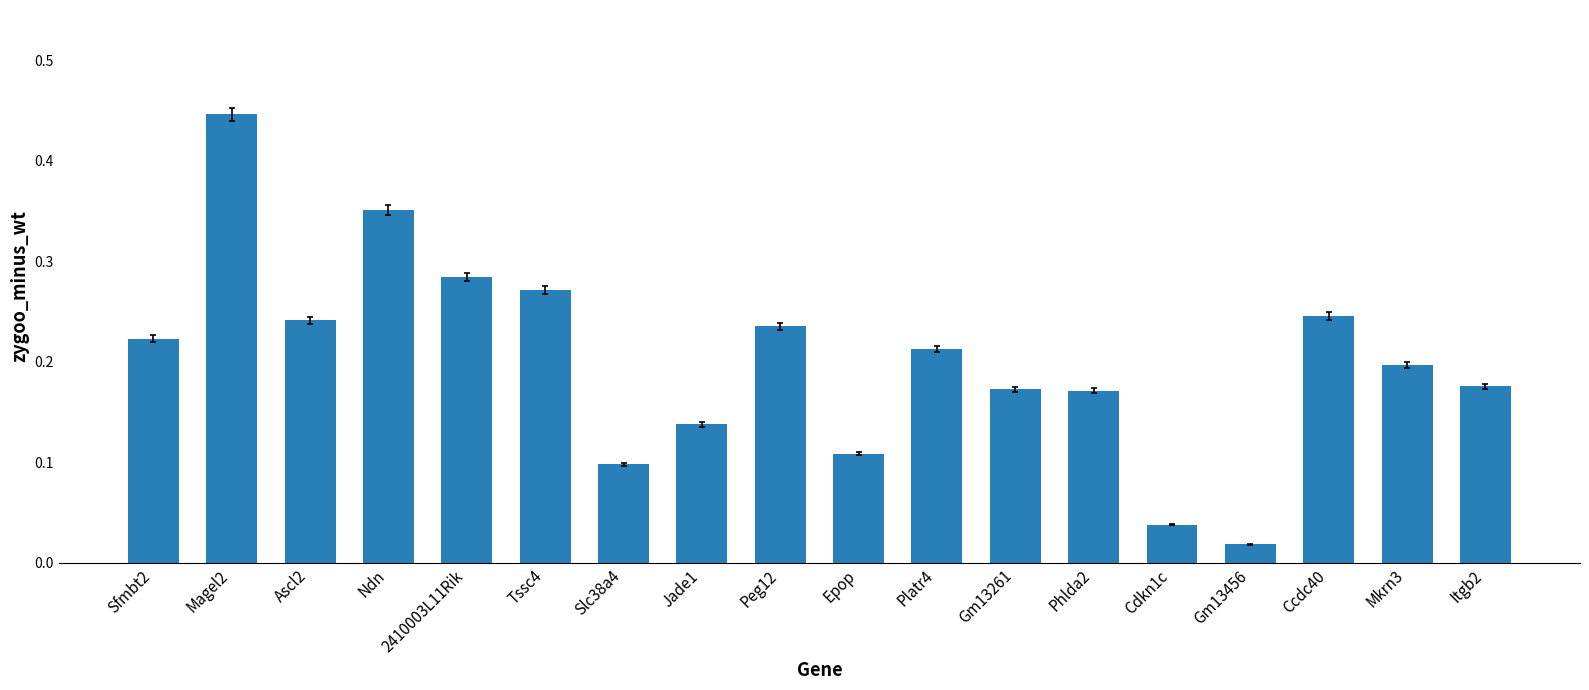

At which category does the chart reach its minimum across all series?

Gm13456